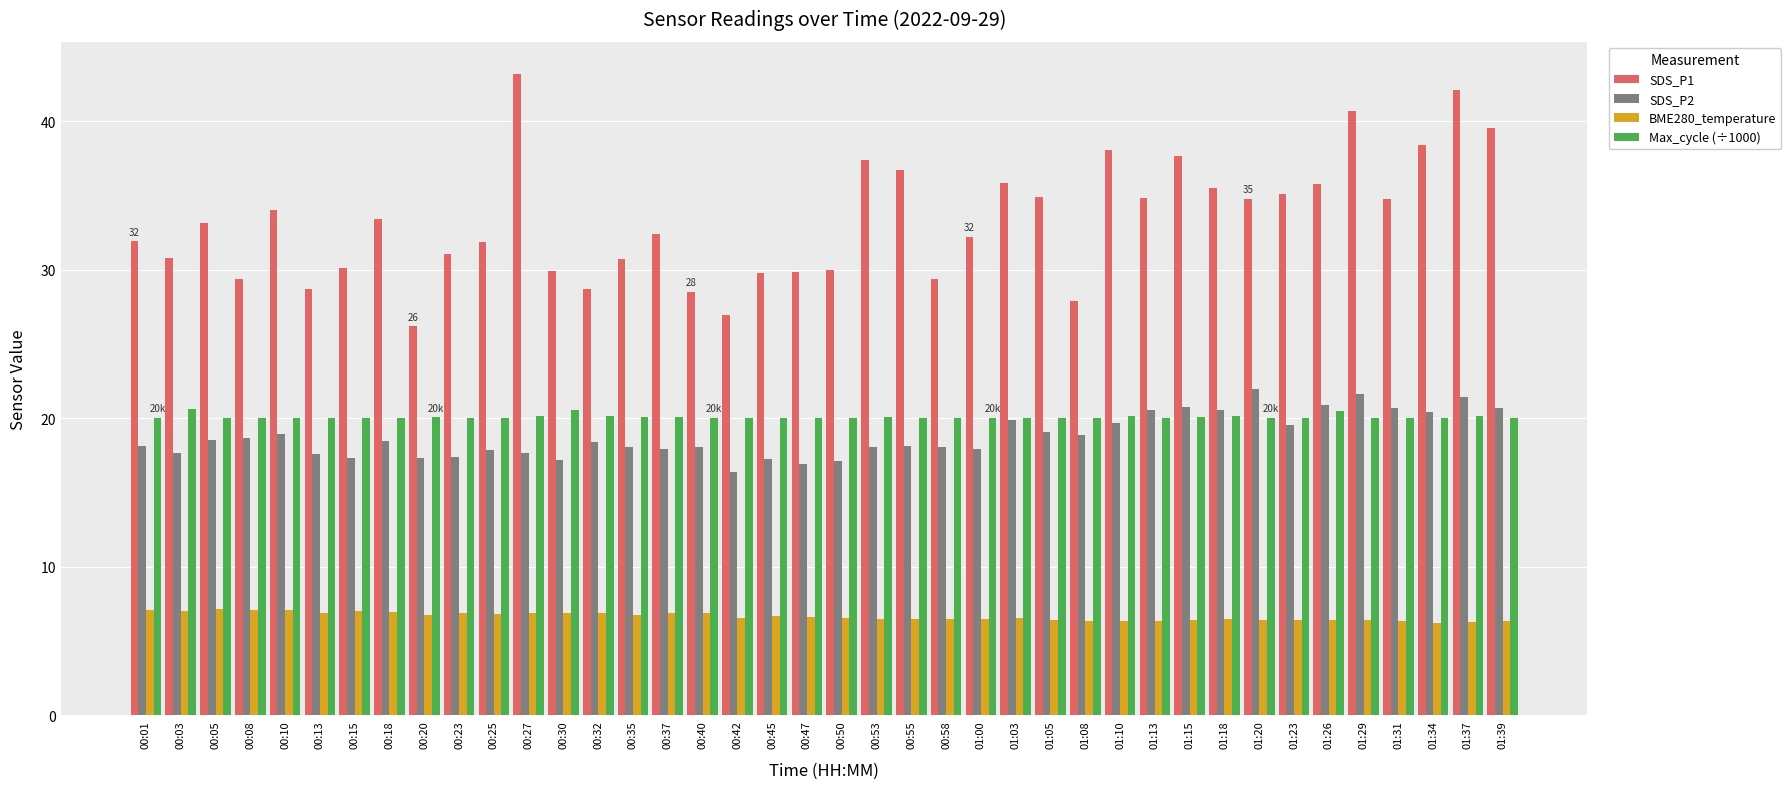

At which label does SDS_P1 reach its peak?

00:27